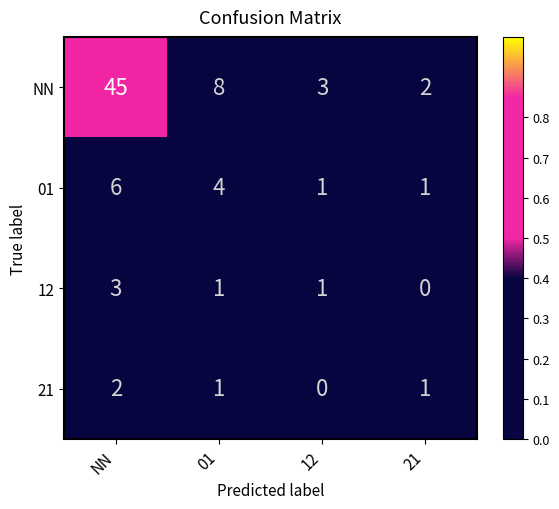

Reading left to right, what are all the values shown in this chart?

NN: 45	8	3	2
01: 6	4	1	1
12: 3	1	1	0
21: 2	1	0	1